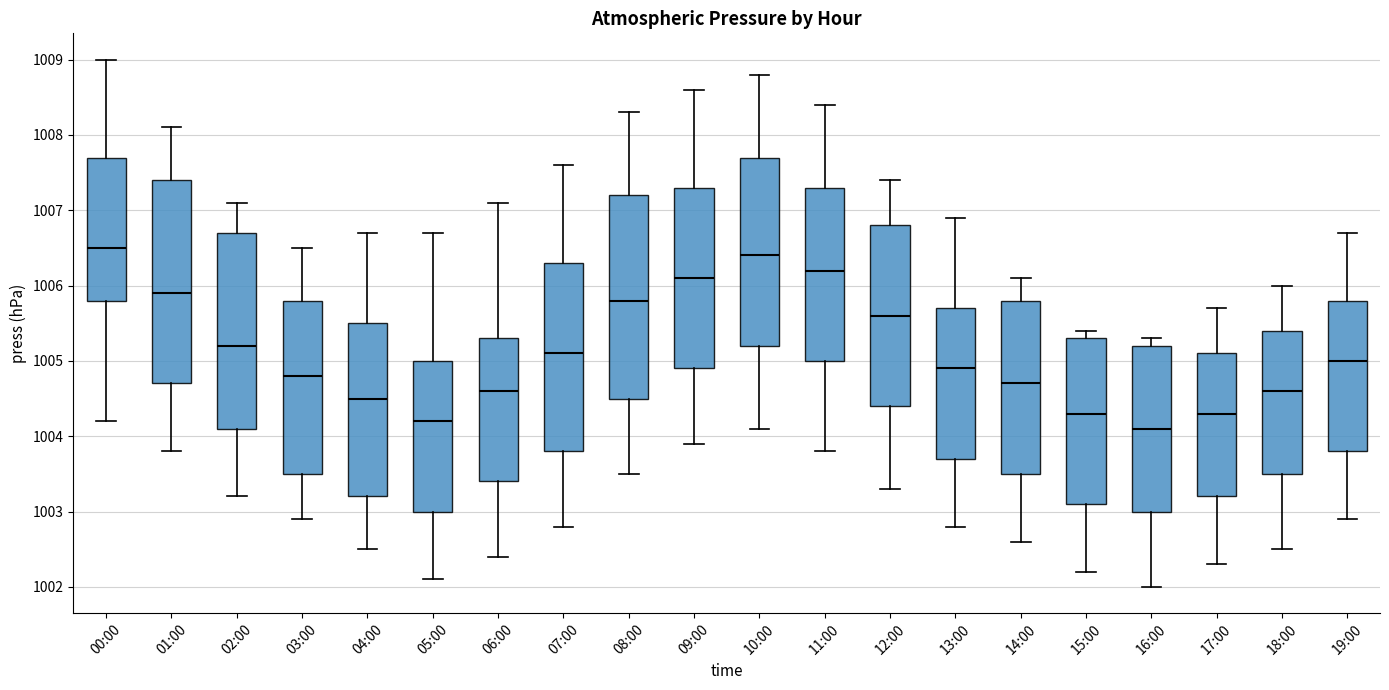

Where does the lower whisker of the box for 09:00 end on the y-axis? The values are not printed on the chart, so give them approximately, as read against the axis.

1003.9